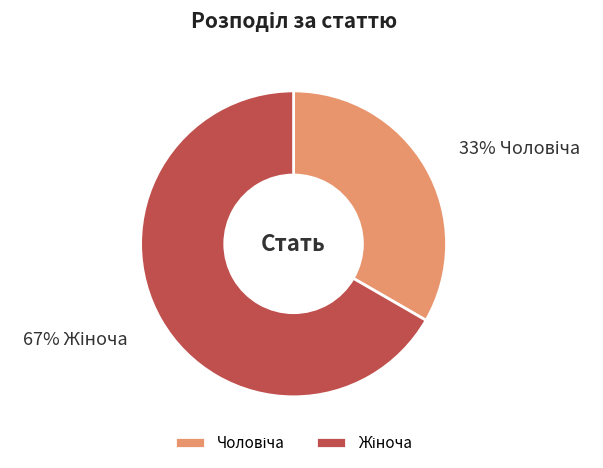

Count the number of slices in the pie.

2